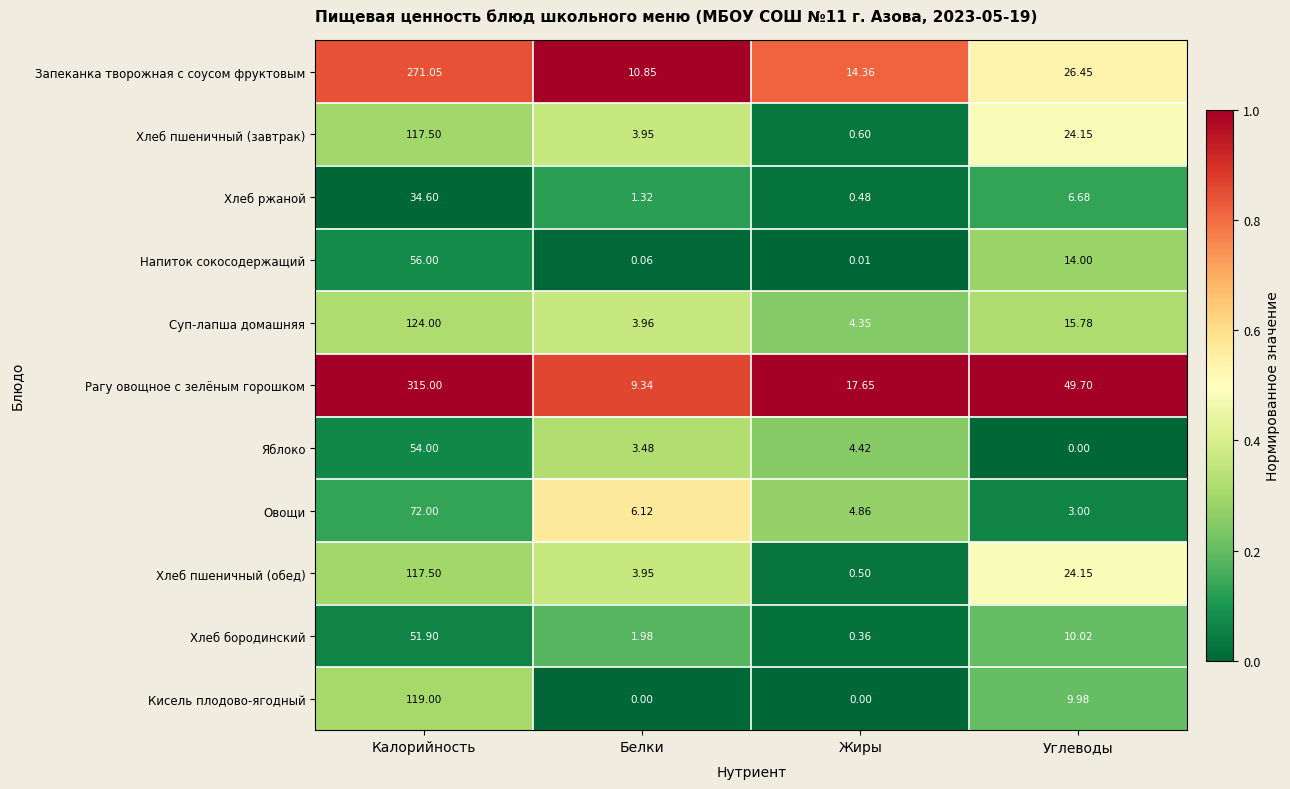

Between Белки and Жиры, which series saw the biggest shift?

Рагу овощное с зелёным горошком